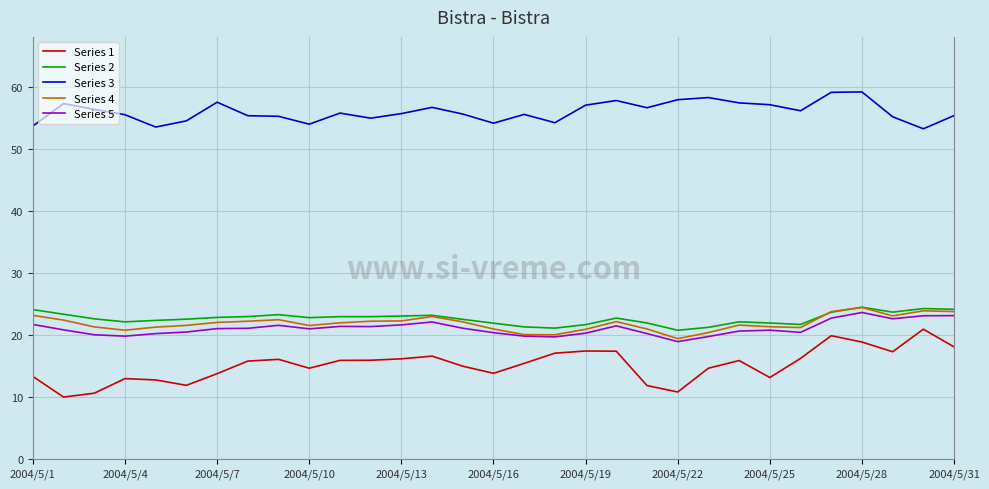

What is the maximum value for Series 3?

59.2